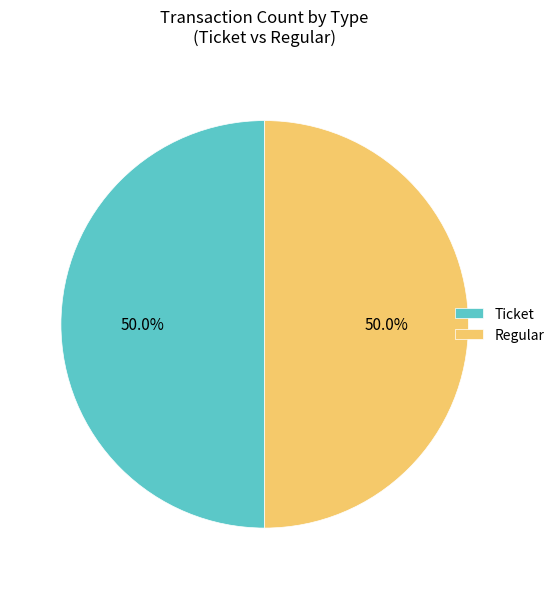

Approximately how many times larger is the value at Regular compared to Ticket?

1.0